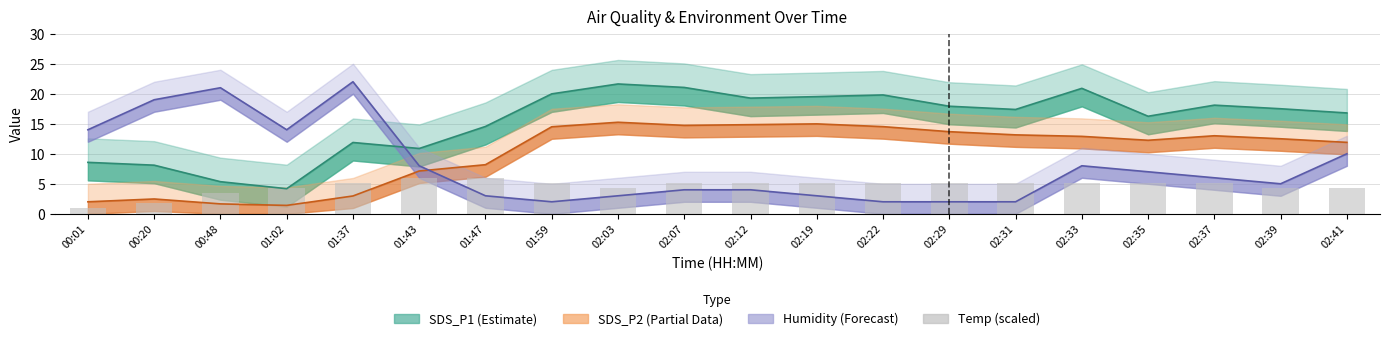

Where is the data nearest to the value 3?

00:48